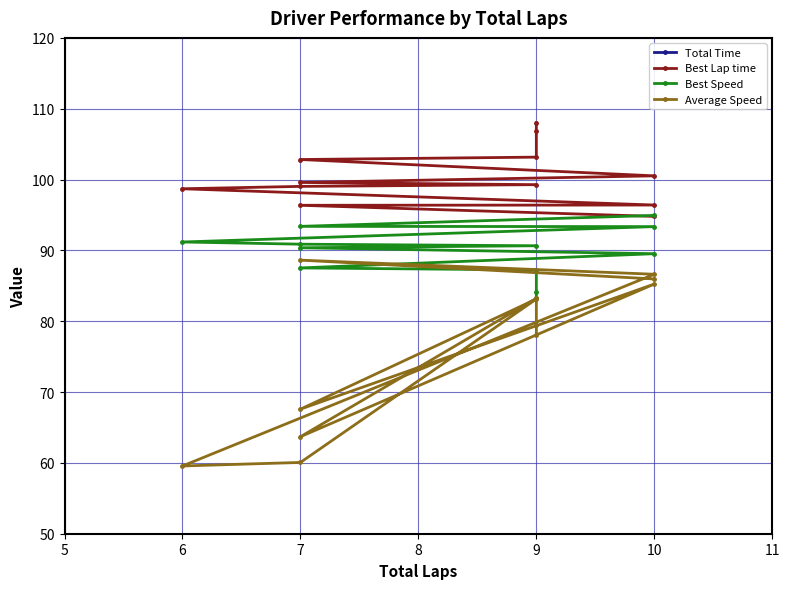

True or false: Average Speed has a value of 29.0 at 7.

False